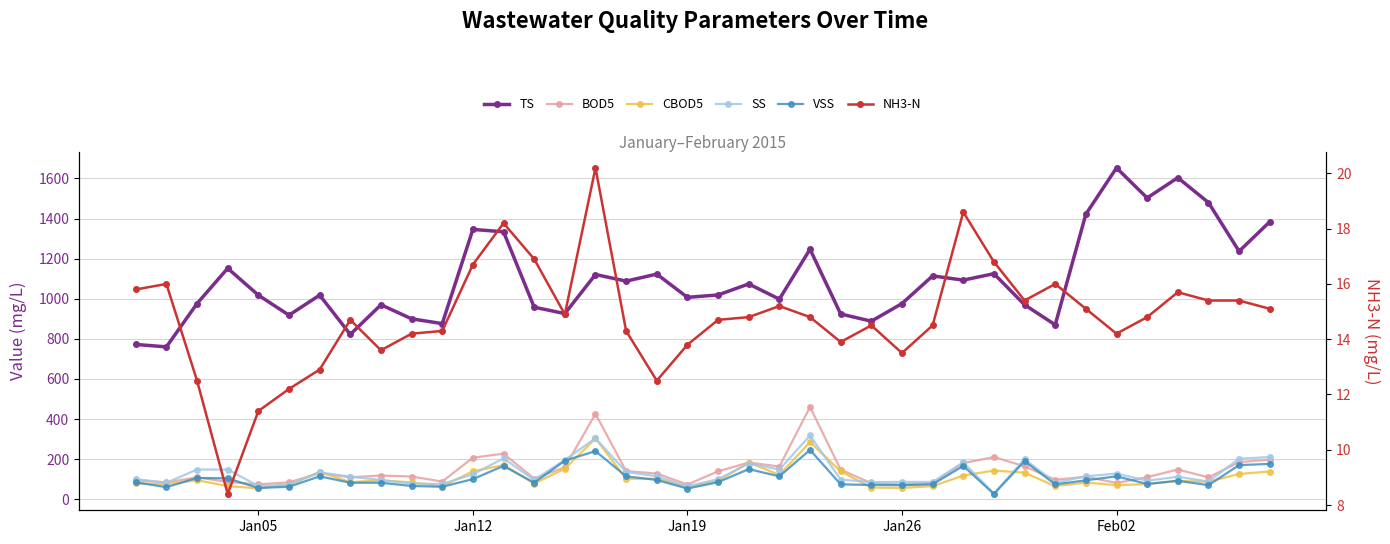

What is the value of the TS point at the 2nd from the left?

760.0